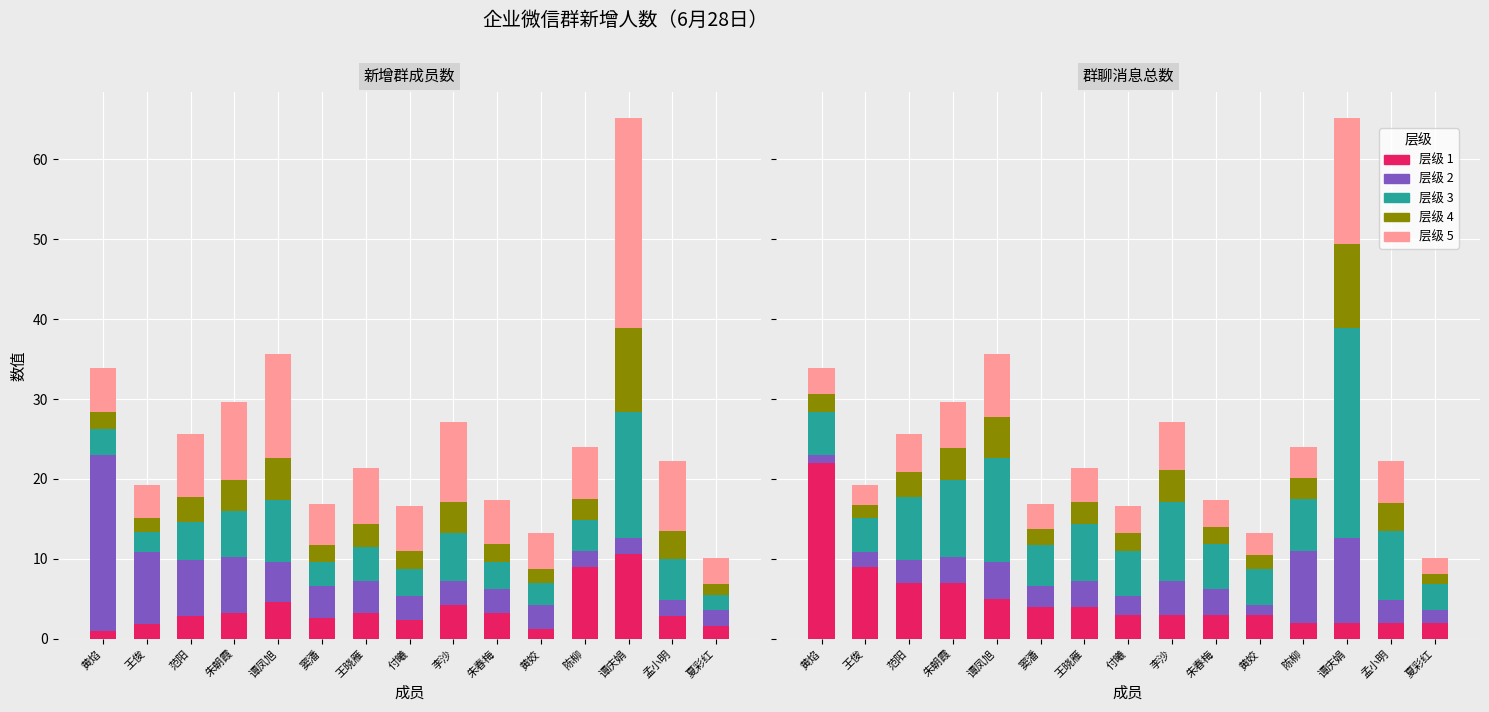

Which category has the lowest value in the 群聊消息总数 series?

夏彩红